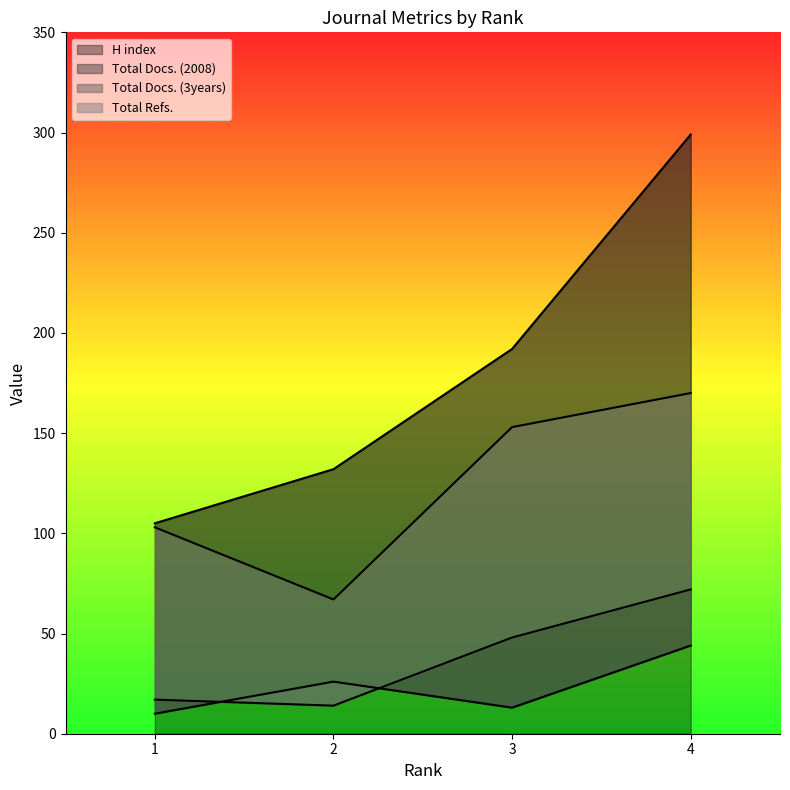

At which label does Total Refs. first exceed 153?

4